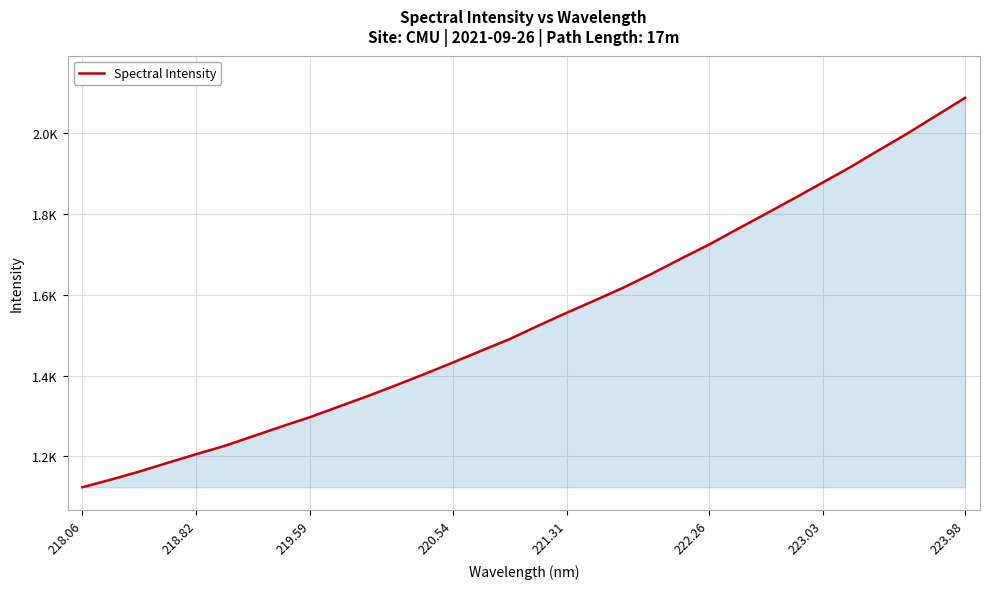

Reading left to right, what are all the values shown in this chart?

1123.2	1142.1	1162.2	1183.9	1205.3	1226.0	1250.0	1274.1	1297.3	1323.2	1348.9	1375.9	1403.7	1432.3	1461.7	1490.6	1523.7	1555.7	1586.7	1618.3	1652.8	1689.3	1724.7	1763.3	1801.2	1839.5	1878.7	1918.1	1960.1	2001.2	2044.9	2088.4